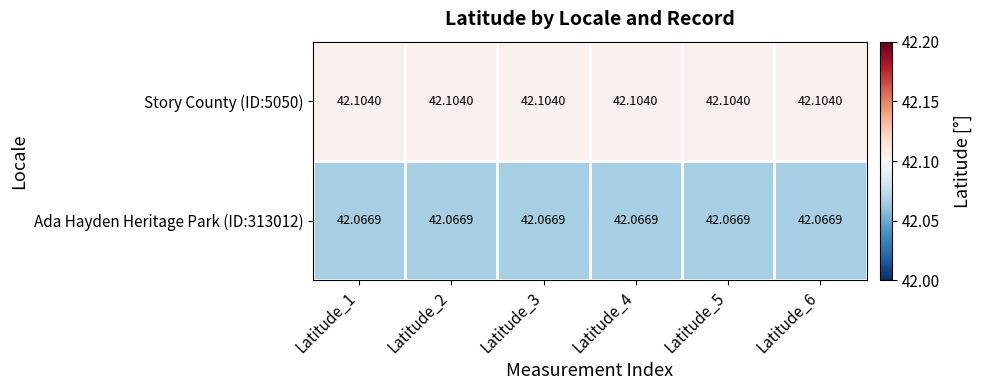

Reading right to left, what are all the values shown in this chart?

Story County (ID:5050): Latitude_6=42.1	Latitude_5=42.1	Latitude_4=42.1	Latitude_3=42.1	Latitude_2=42.1	Latitude_1=42.1
Ada Hayden Heritage Park (ID:313012): Latitude_6=42.1	Latitude_5=42.1	Latitude_4=42.1	Latitude_3=42.1	Latitude_2=42.1	Latitude_1=42.1